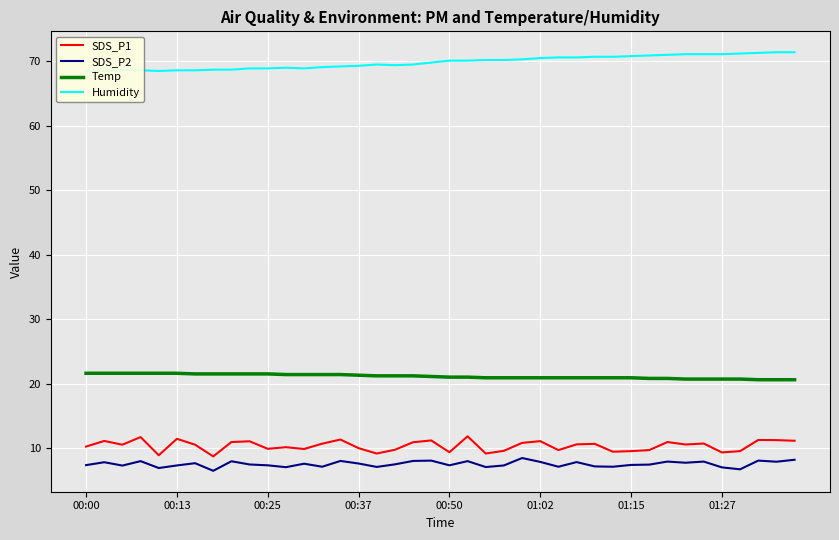

Is it true that Temp equals 21.0 at 00:50?

True